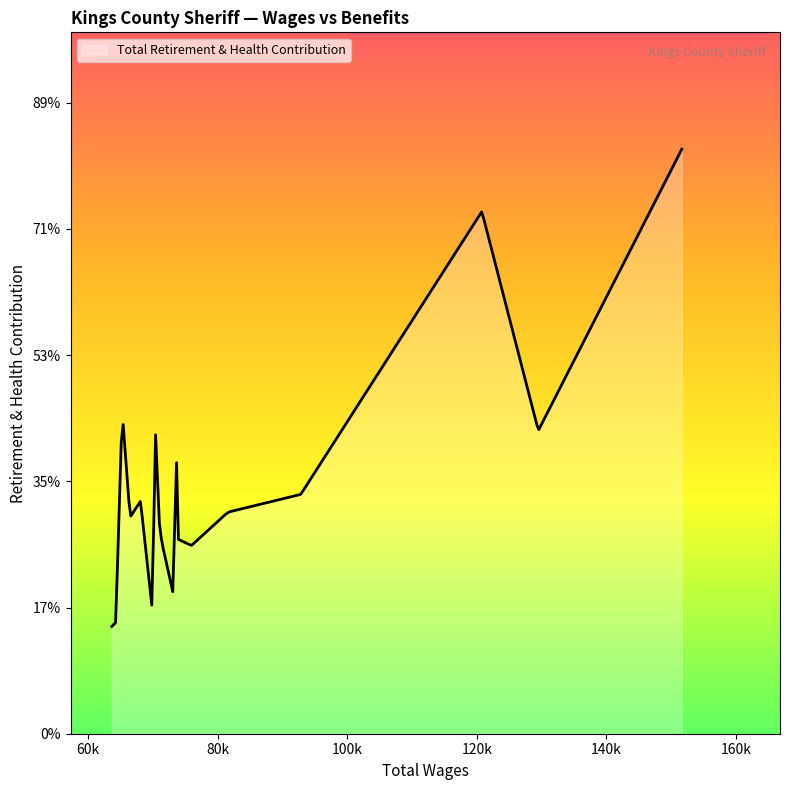

Does the chart display data point markers on the line(s)?

No